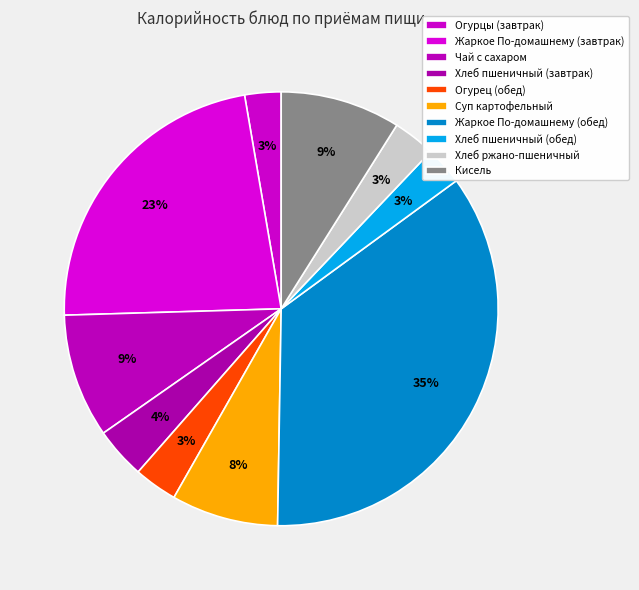

How many slices are in this pie chart?

10